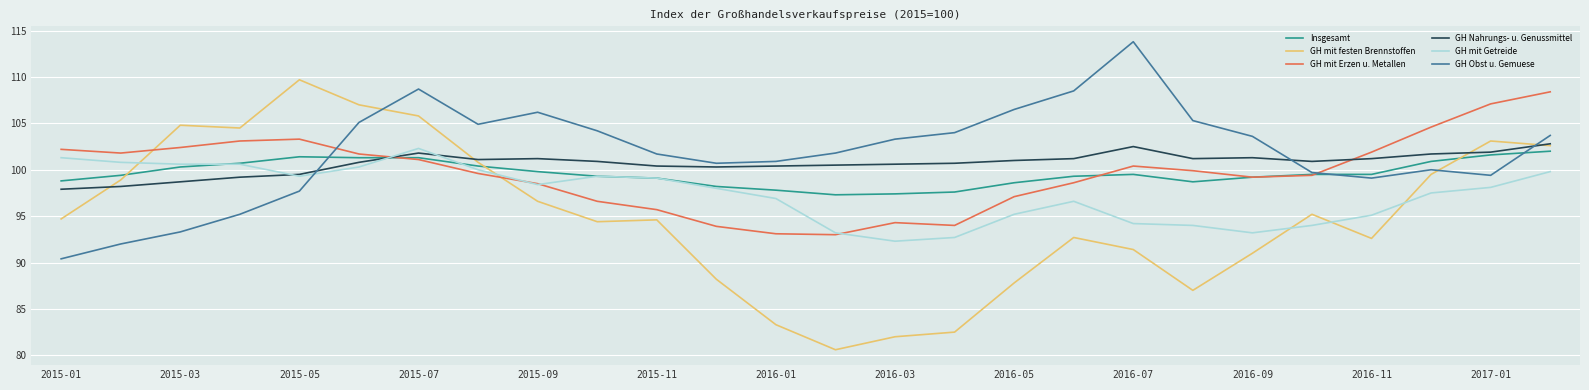

What are all the series names shown in the legend?

Insgesamt, GH mit festen Brennstoffen, GH mit Erzen u. Metallen, GH Nahrungs- u. Genussmittel, GH mit Getreide, GH Obst u. Gemuese